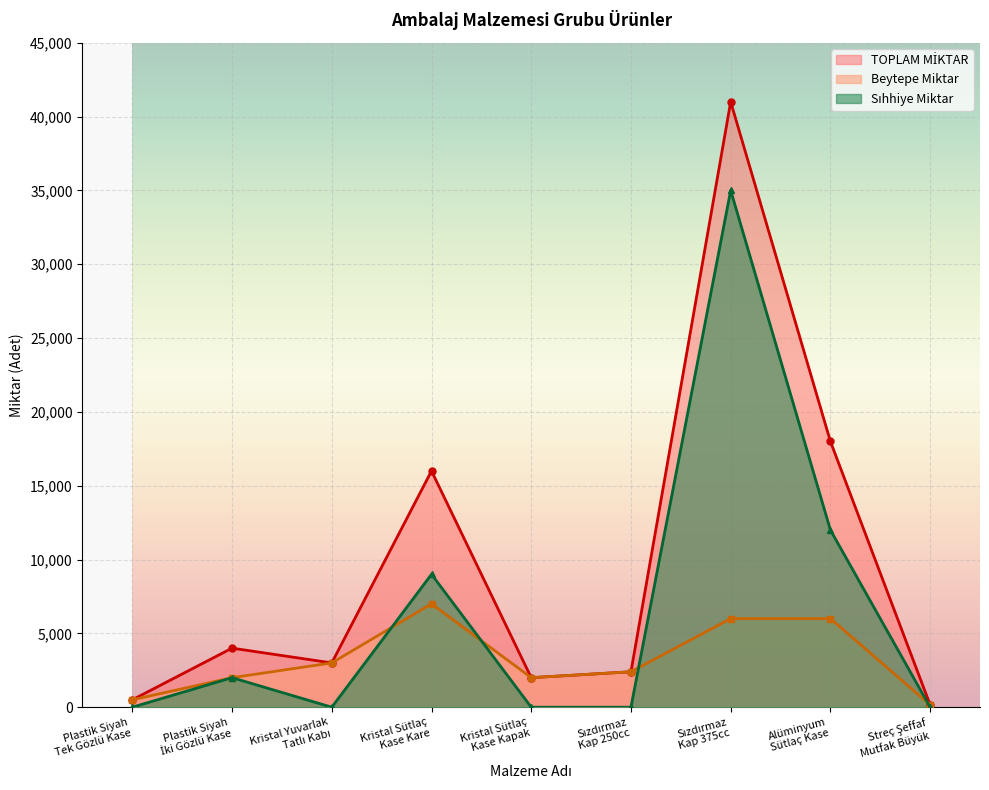

At which label is Beytepe Miktar closest to 3580?

Kristal Yuvarlak
Tatlı Kabı